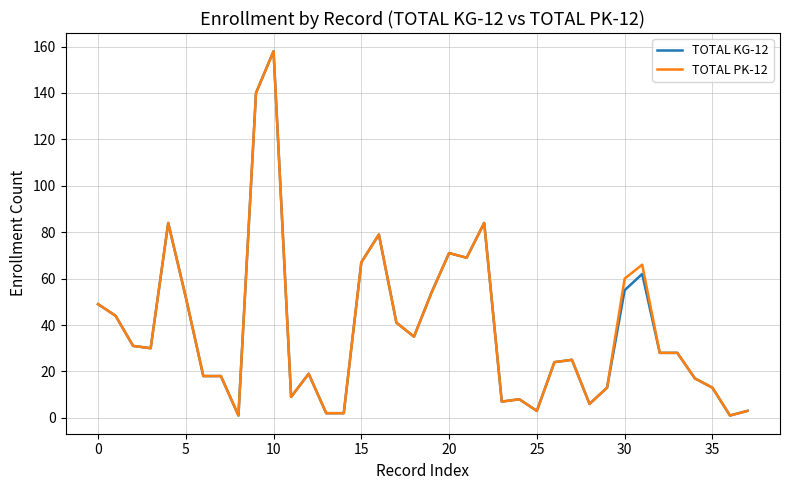

What is the highest value of the TOTAL PK-12 series?

158